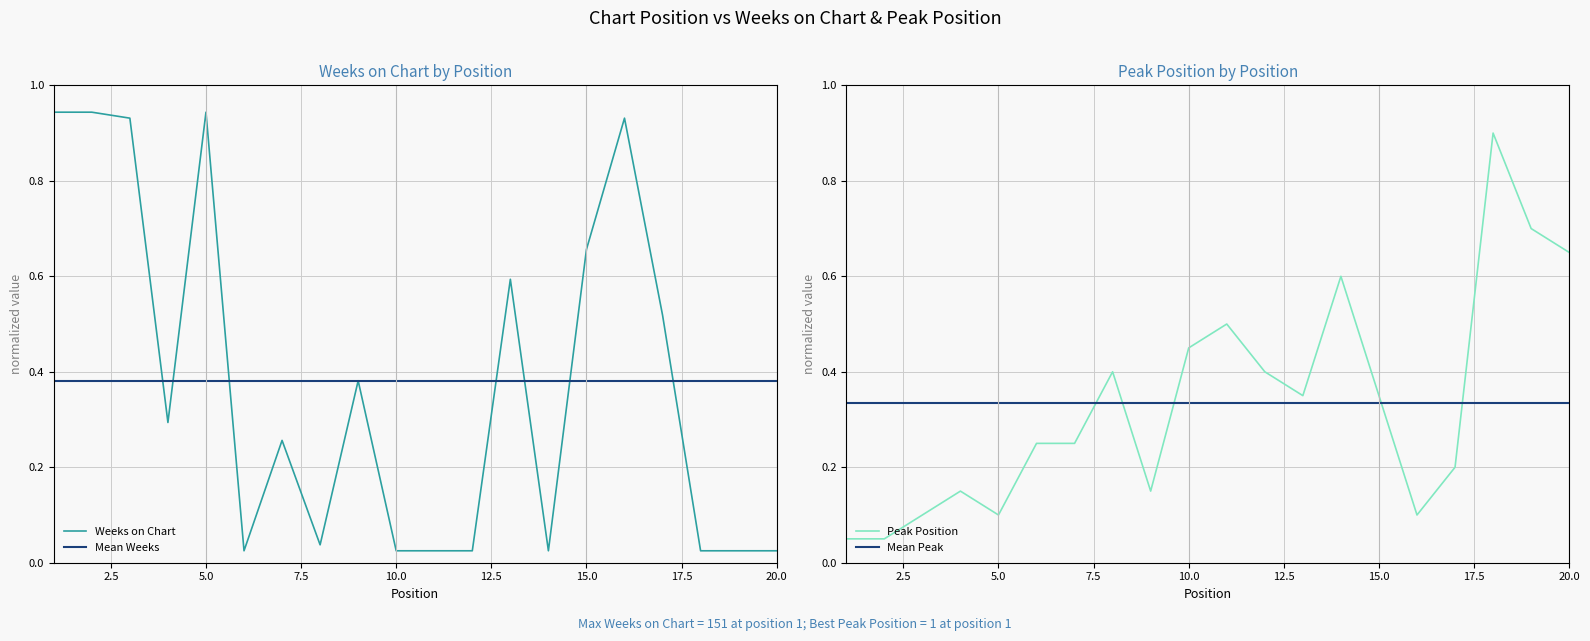

How many series are shown in this chart?

4